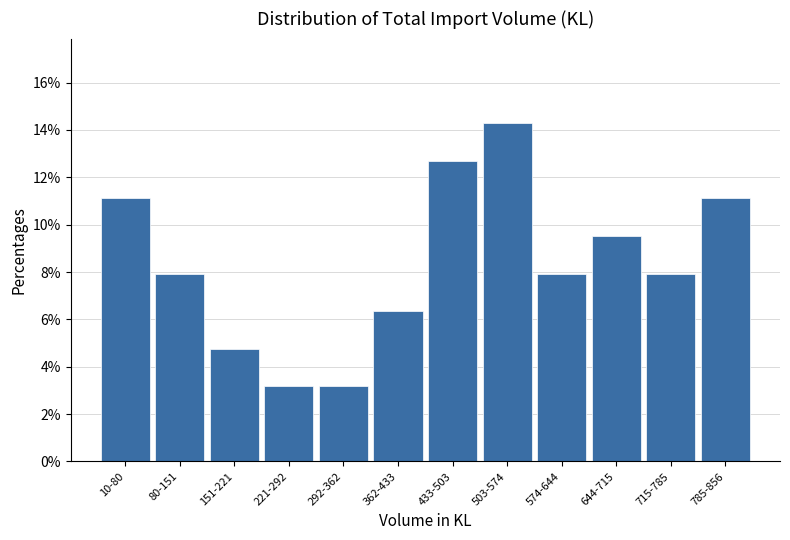

Reading left to right, what are all the values shown in this chart?

10-80=11.1	80-151=7.9	151-221=4.8	221-292=3.2	292-362=3.2	362-433=6.3	433-503=12.7	503-574=14.3	574-644=7.9	644-715=9.5	715-785=7.9	785-856=11.1